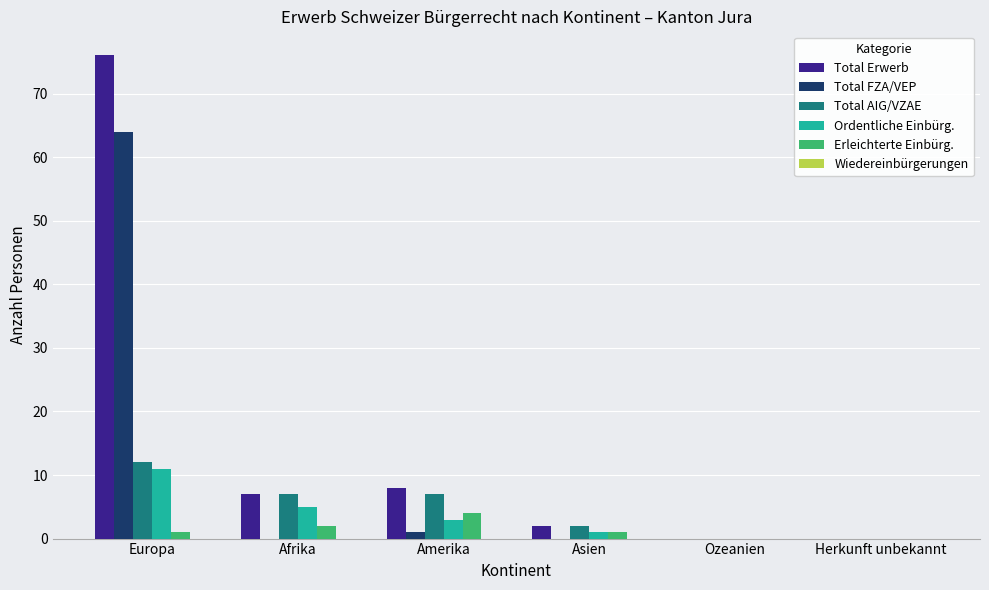

What value does the Total Erwerb series have at Afrika?

7